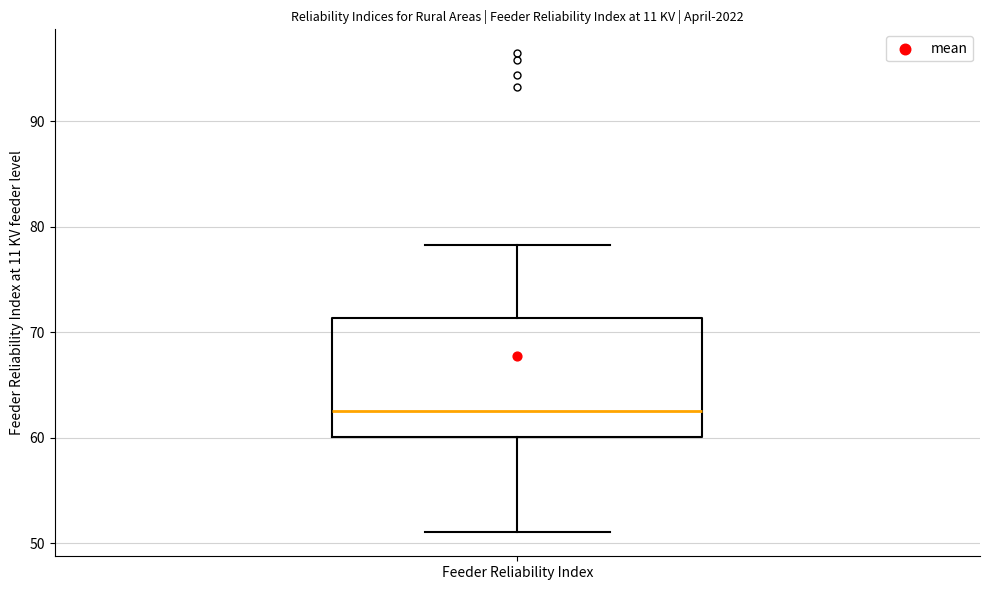

Read this box plot against the y-axis: the position of the median line, the range covered by the box, and the ends of both whiskers. The values are not printed on the chart, so give them approximately, as read against the axis.

median 63, box 60 to 71, whiskers 51 to 78